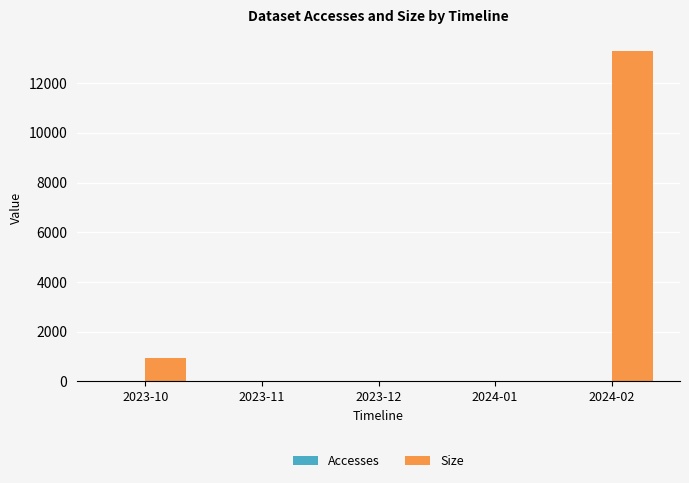

Which series has the largest total across all categories?

Size